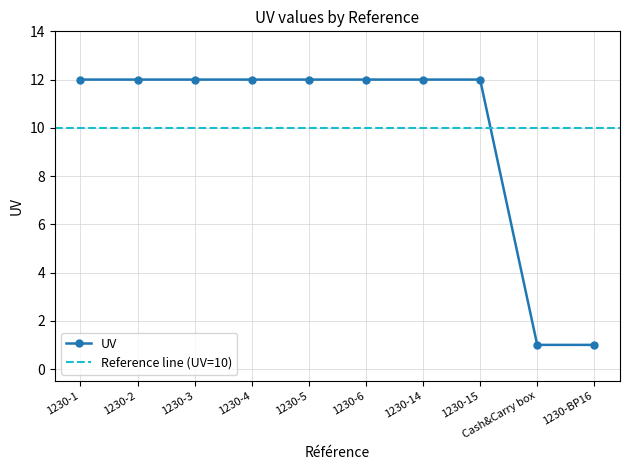

At which label is the value closest to 6?

Cash&Carry box